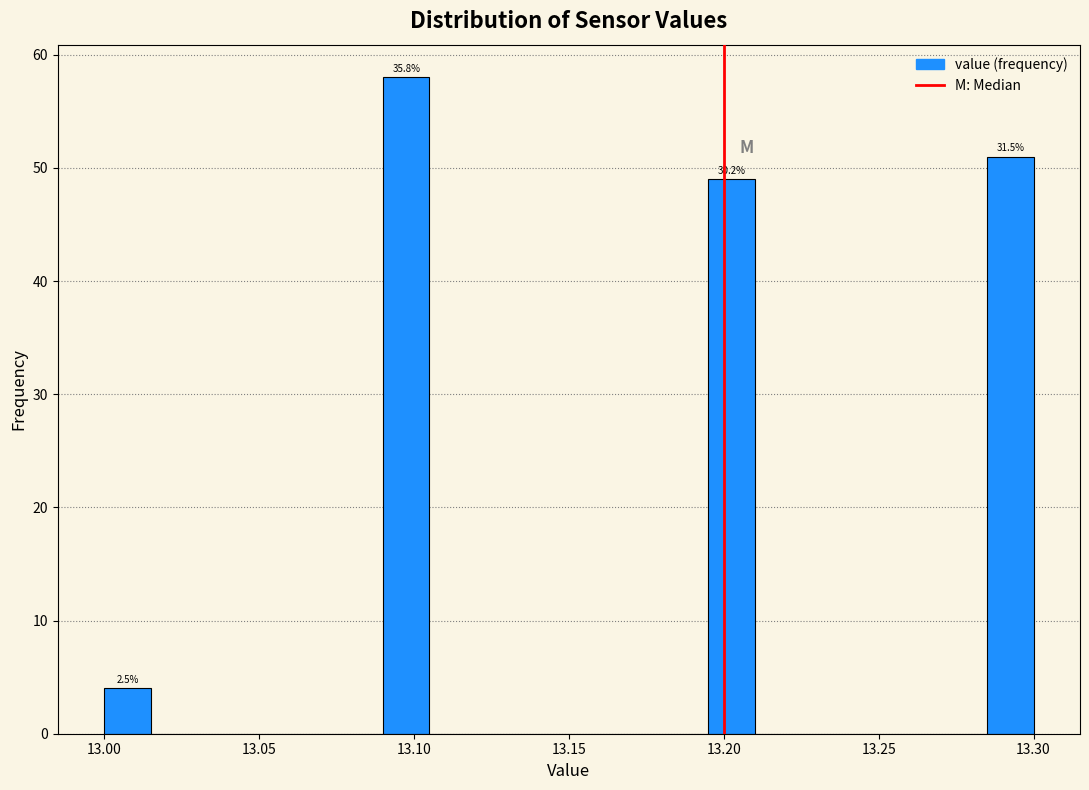

Around what value on the x-axis is the tallest bar? Give the approximate position of its centre, as read against the axis.

13.100